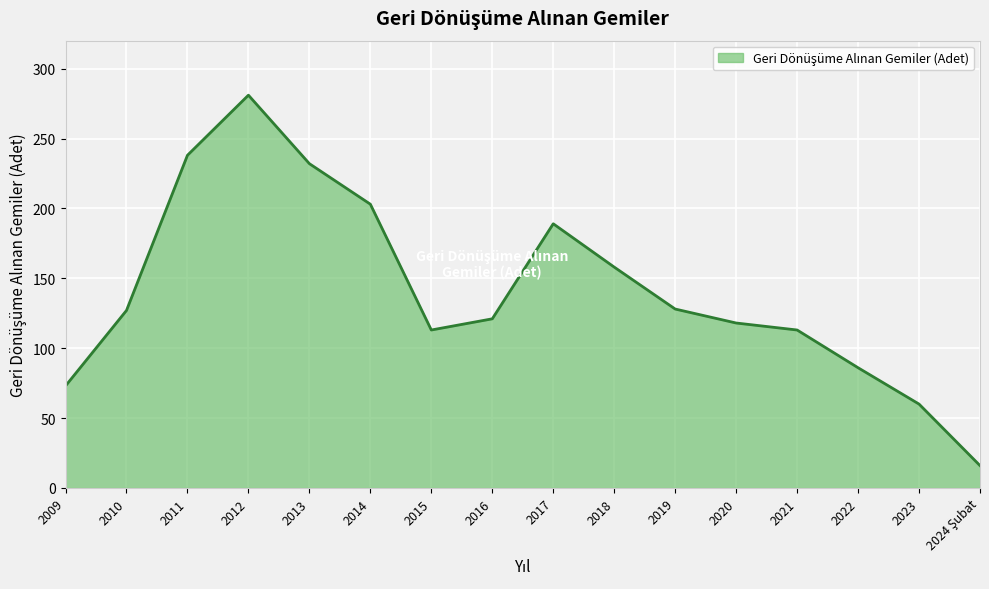

What is the ratio of the value at 2020 to the value at 2021?

1.0